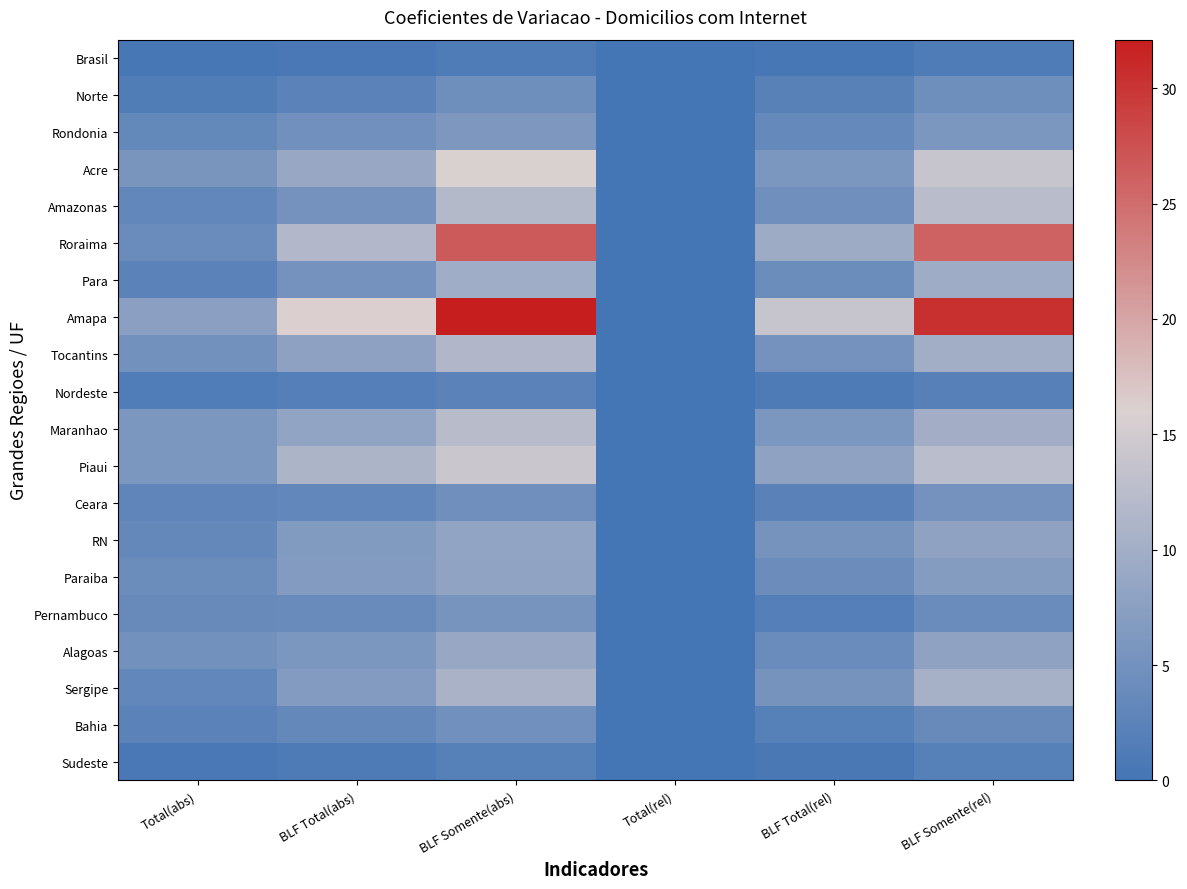

What is the total value across all series at BLF Somente(abs)?

201.8